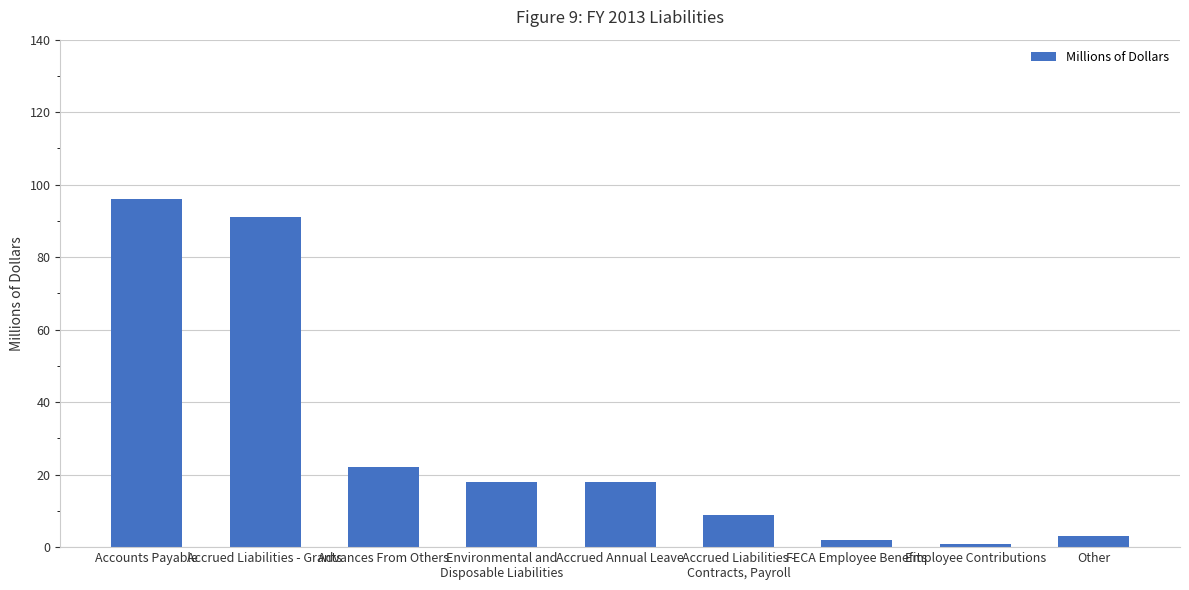

What is the approximate value at Employee Contributions?

1